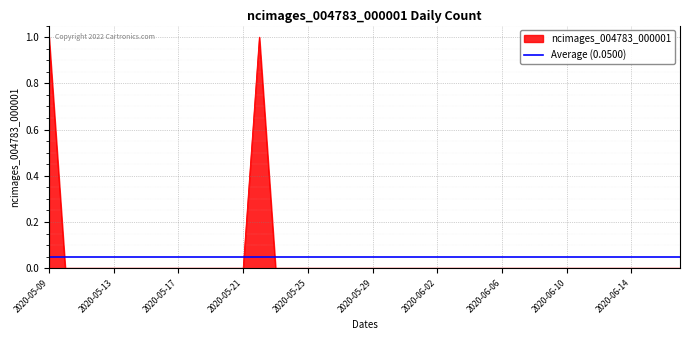

Is it true that the value at 2020-05-27 is -1?

False